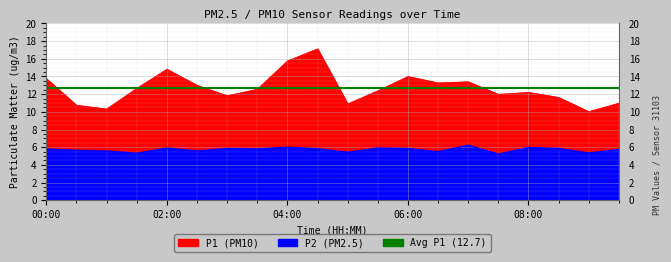

What is the spread (max minus min) of values at 03:00?

6.0